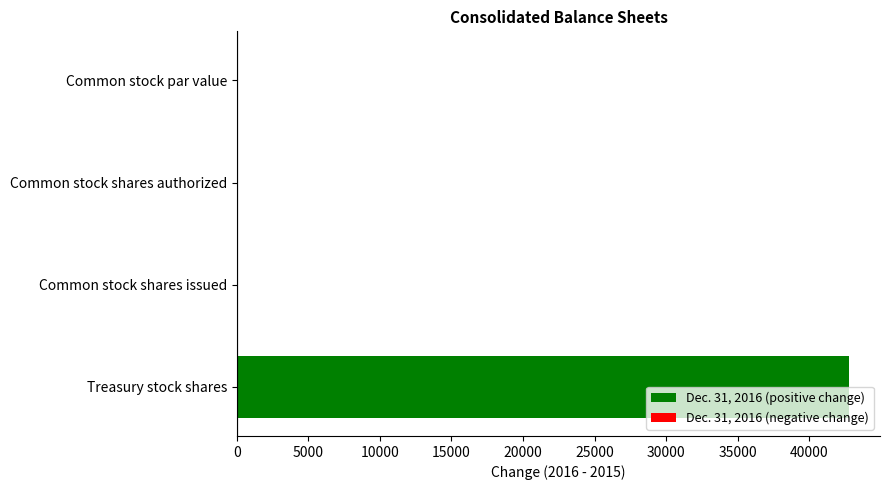

What is the change in value from Common stock shares authorized to Treasury stock shares?

+42822